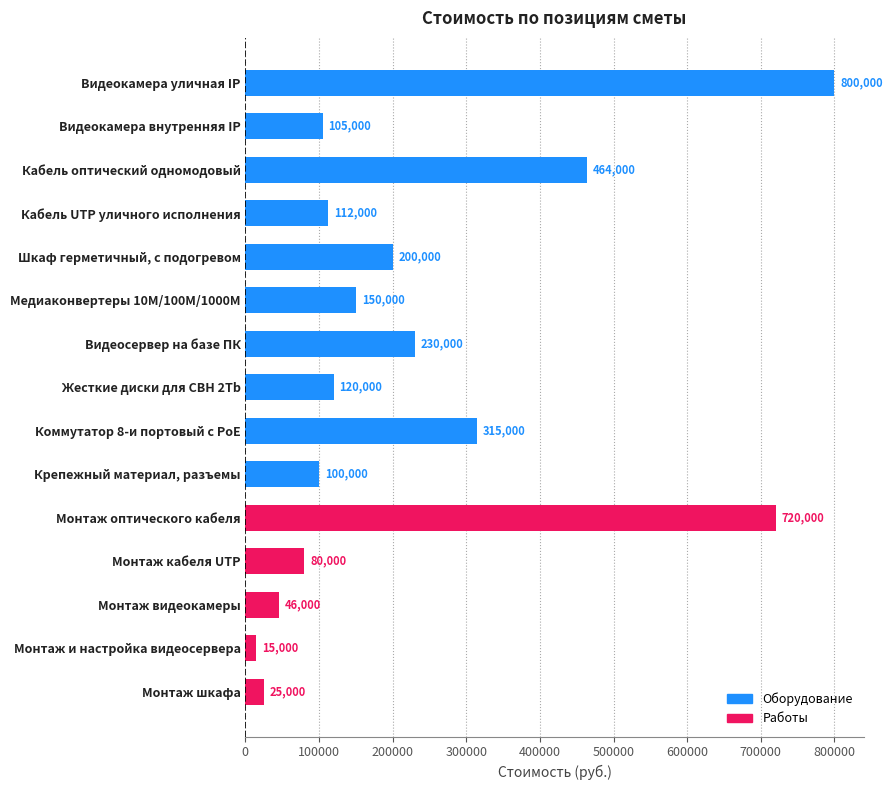

Is it true that the value at Крепежный материал, разъемы is 100000?

True